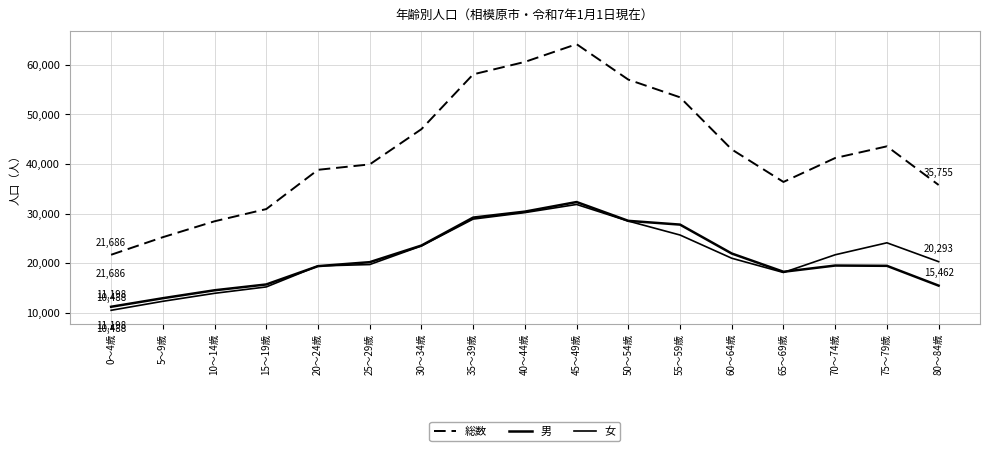

What position from the left is 75～79歳?

16